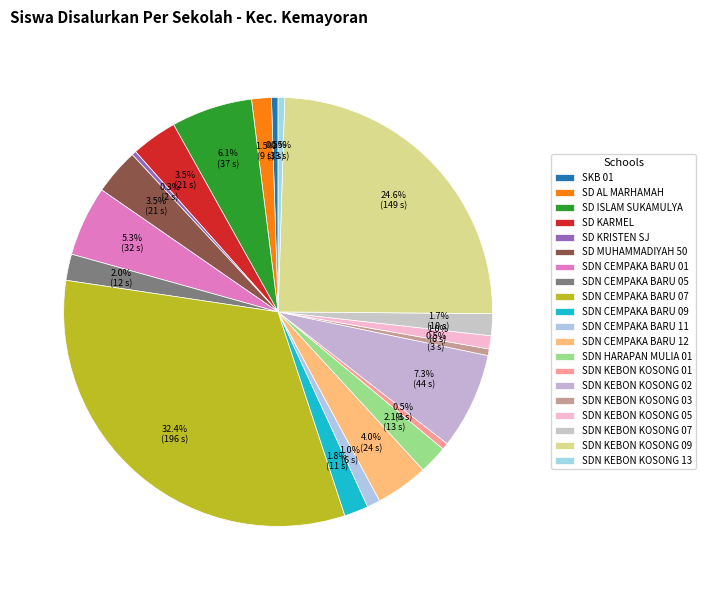

Count the number of slices in the pie.

20